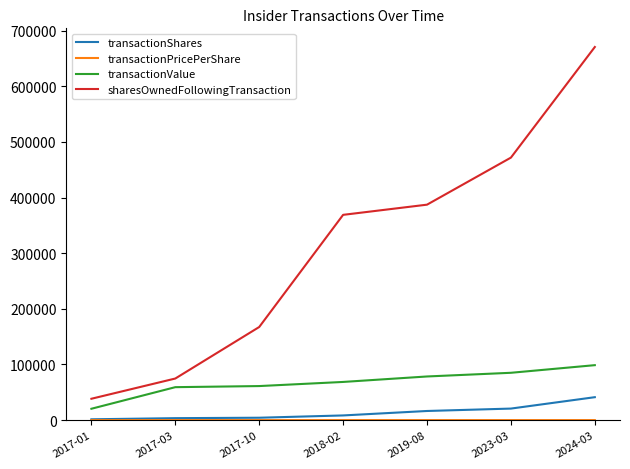

Where is sharesOwnedFollowingTransaction nearest to the value 354451?

2018-02